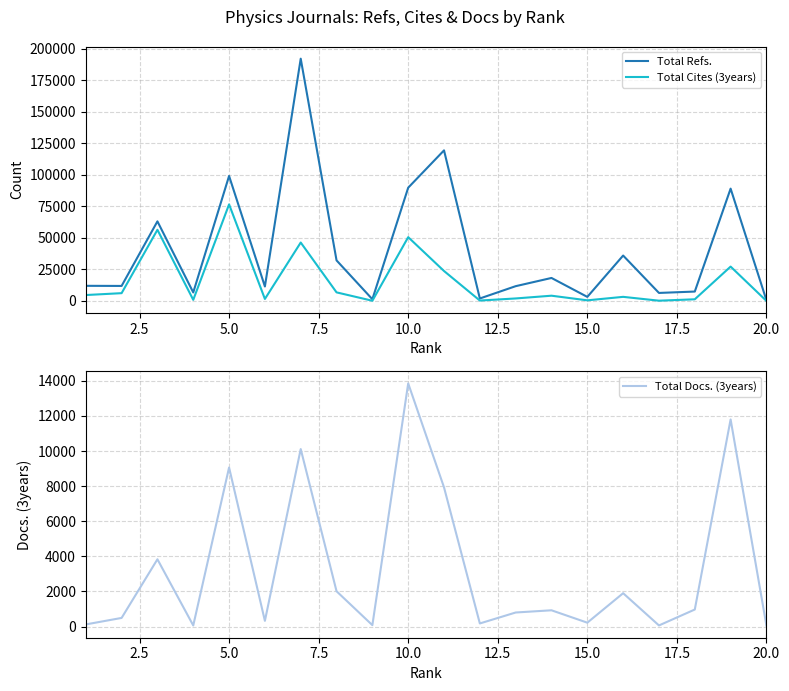

How many categories are shown in the chart?

20